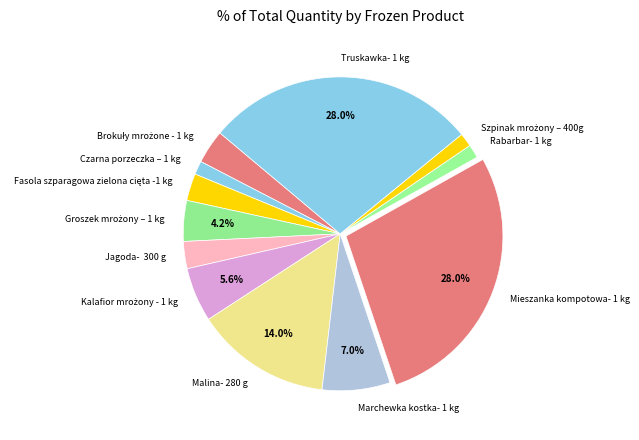

What portion of the pie excludes Malina- 280 g?

86.0%